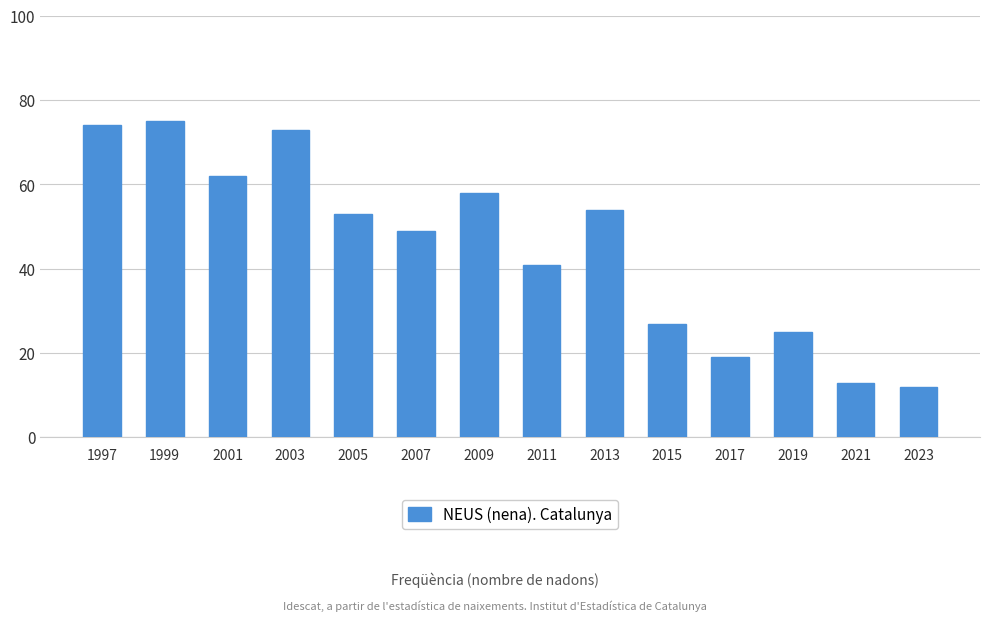

How many data points are less than 53?

7